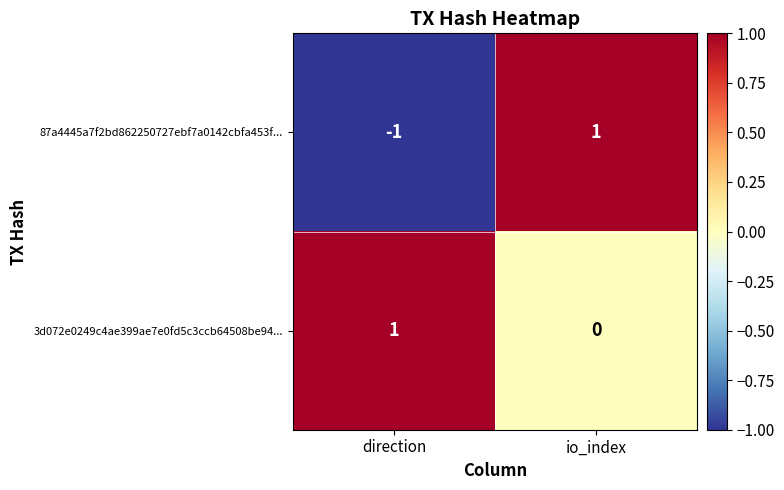

Is the value of 87a4445a7f2bd862250727ebf7a0142cbfa453f... at direction greater than the value of 3d072e0249c4ae399ae7e0fd5c3ccb64508be94... at direction?

No